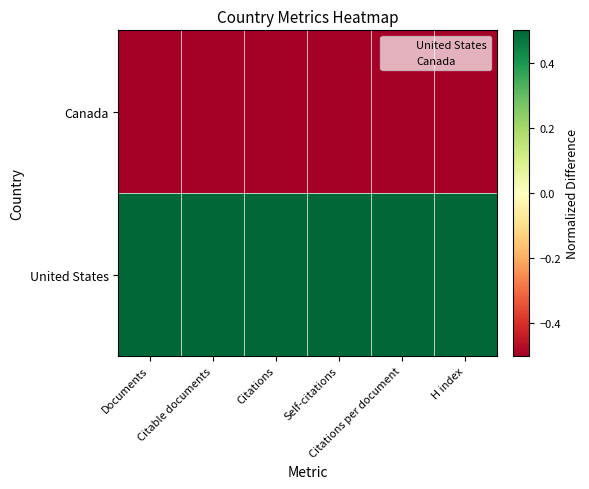

How many distinct data groups are displayed?

2